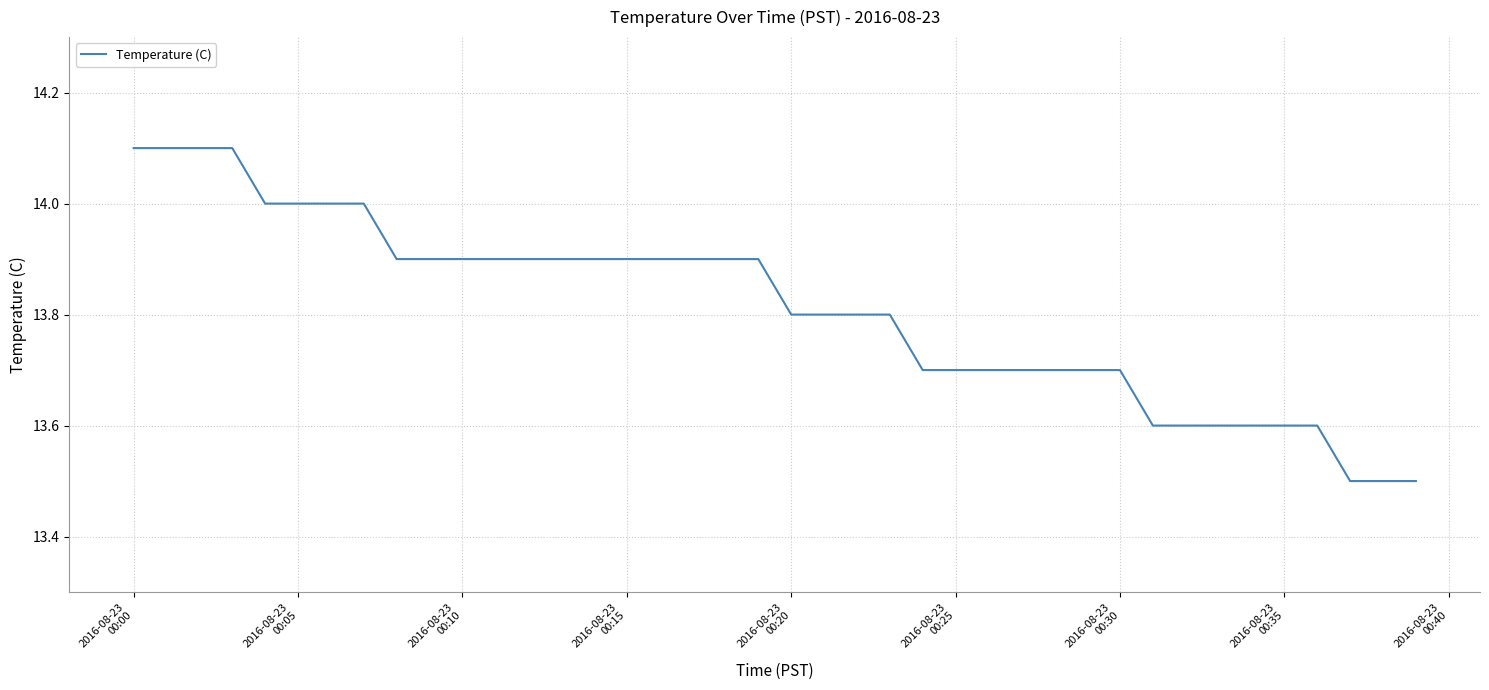

What is the minimum value shown in the chart?

13.5